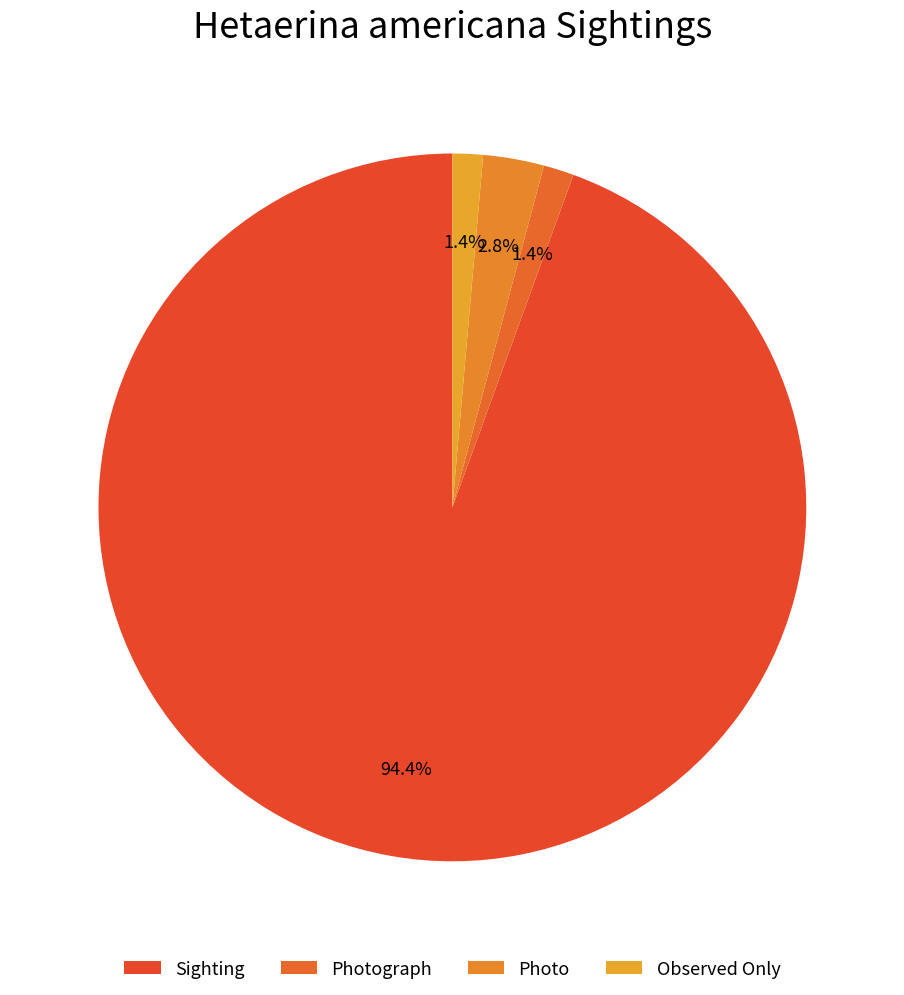

Which slice represents more than half of the pie?

Sighting